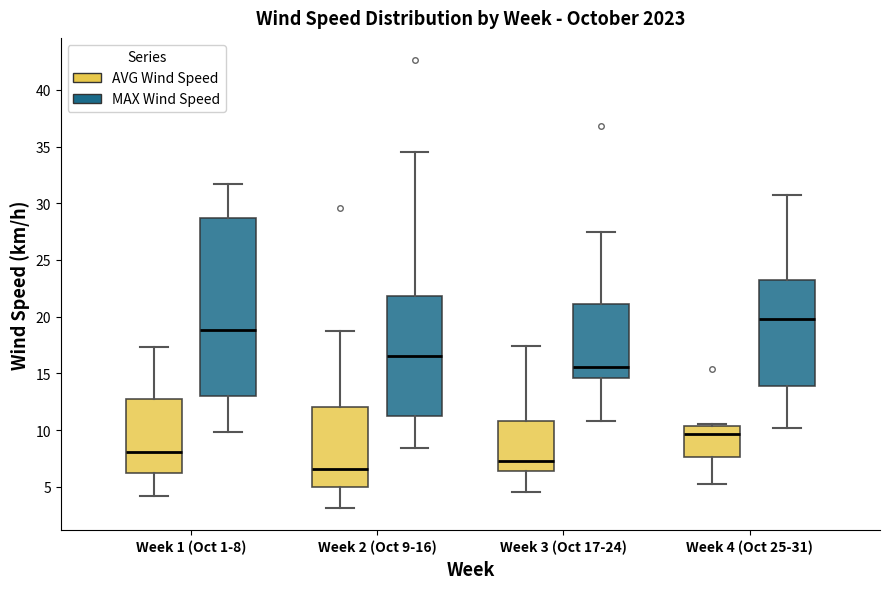

Which box has the highest median line?

Week 4 (Oct 25-31) (MAX Wind Speed)